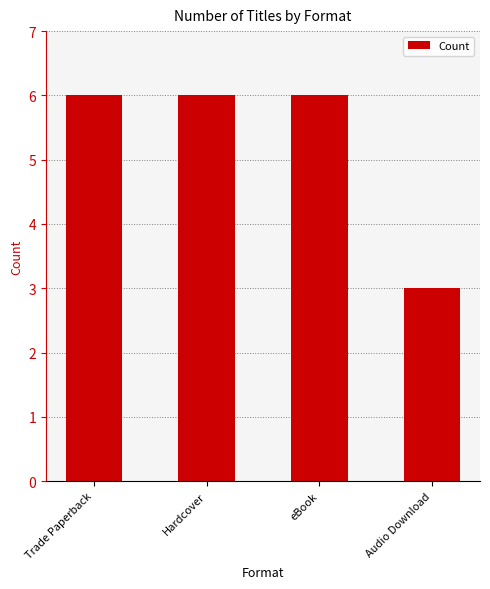

Count the values in the range 6 to 7.

3